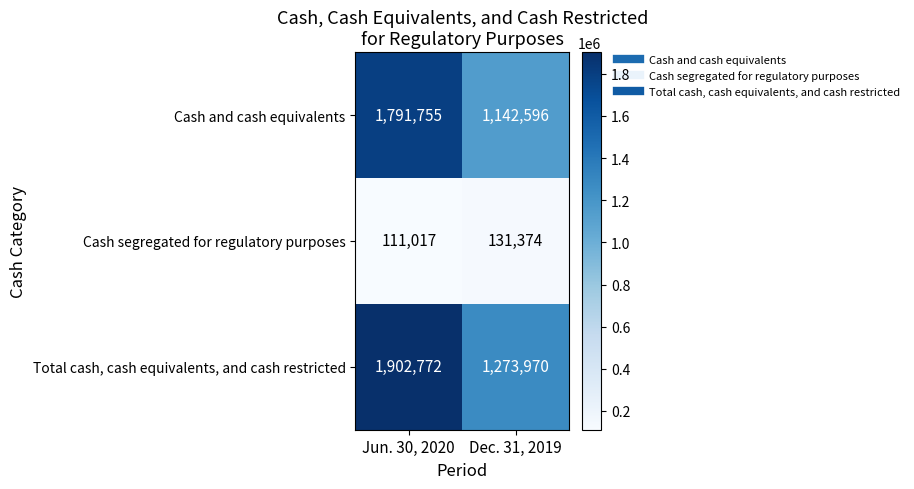

What is the approximate value of Cash and cash equivalents at Jun. 30, 2020, to the nearest 100?

1791800